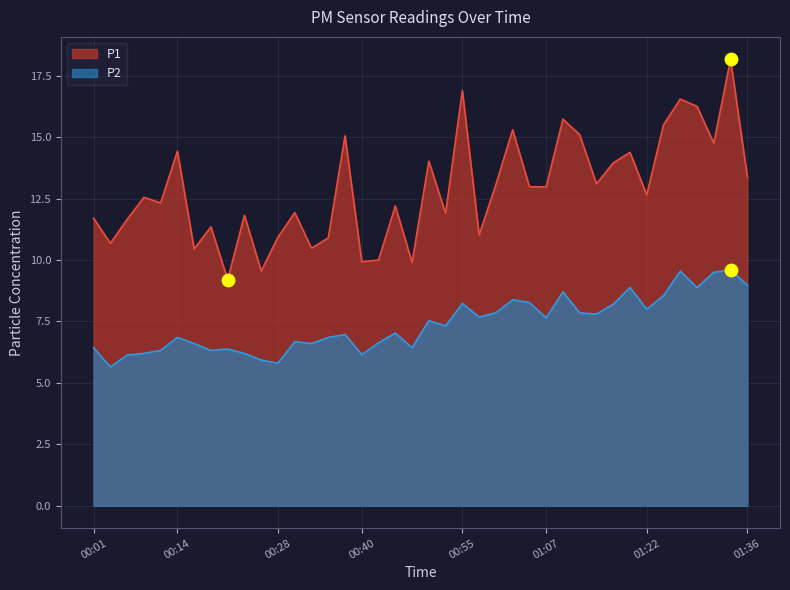

Is the value of P1 at 00:40 greater than the value of P2 at 01:12?

Yes